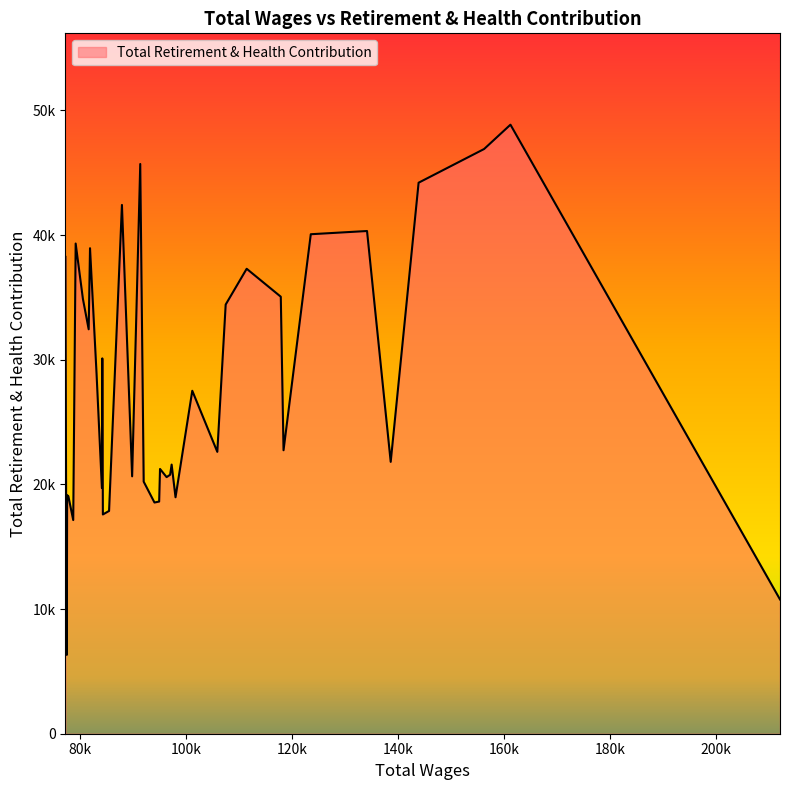

Is this an area chart (filled region under the line)?

Yes